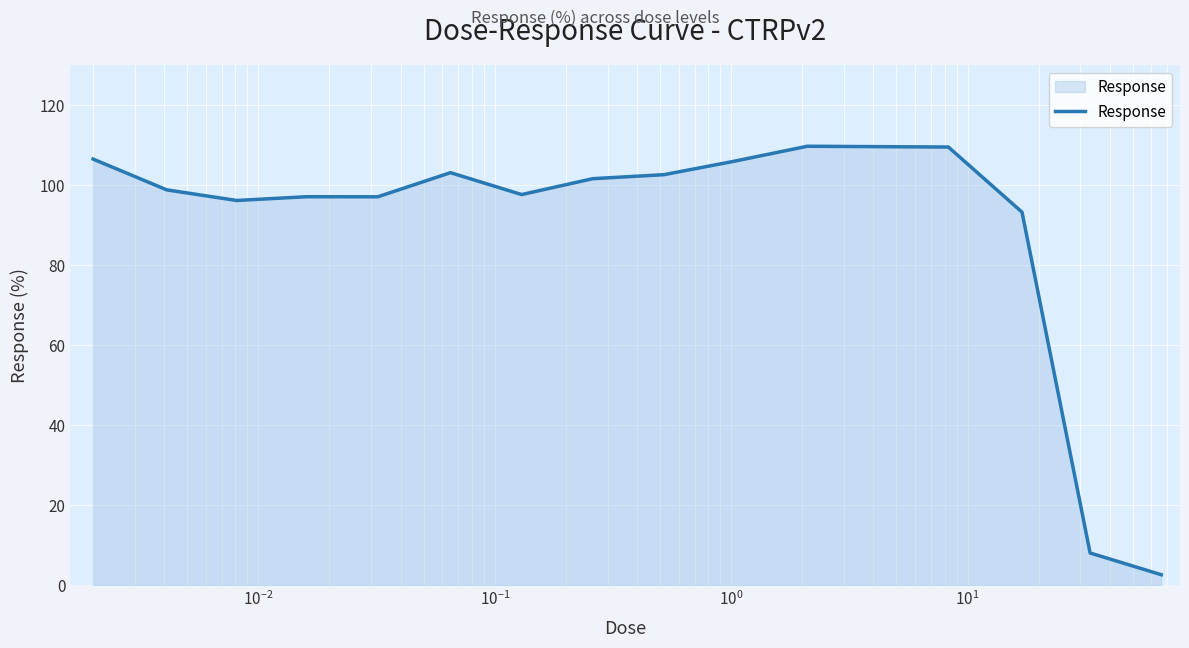

What is the smallest value displayed?

2.7